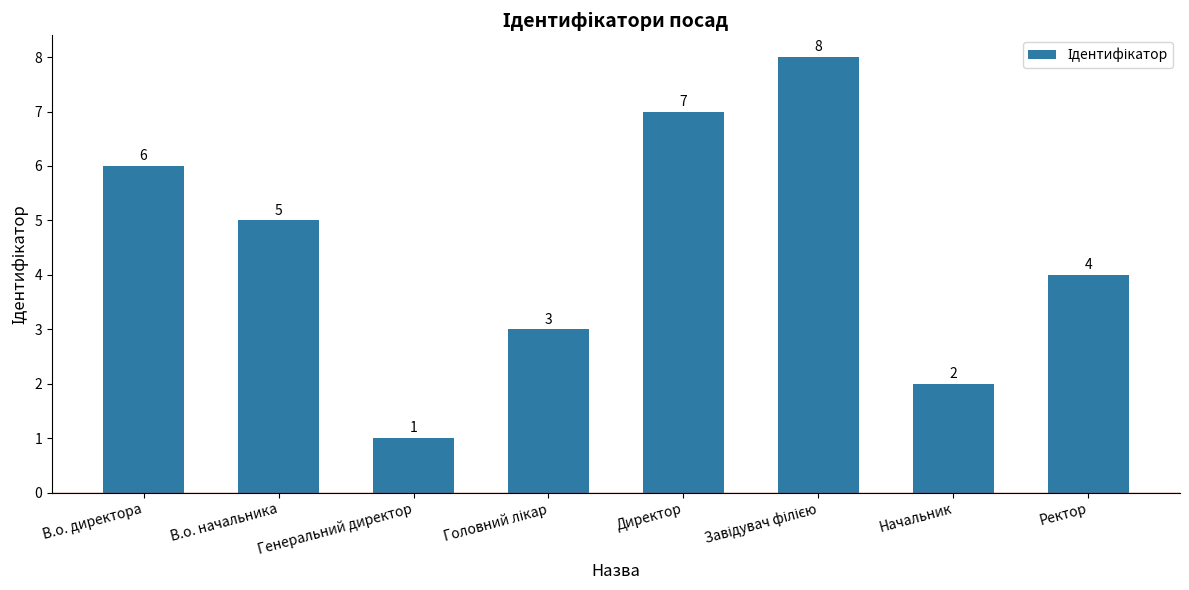

What is the sum of all values?

36